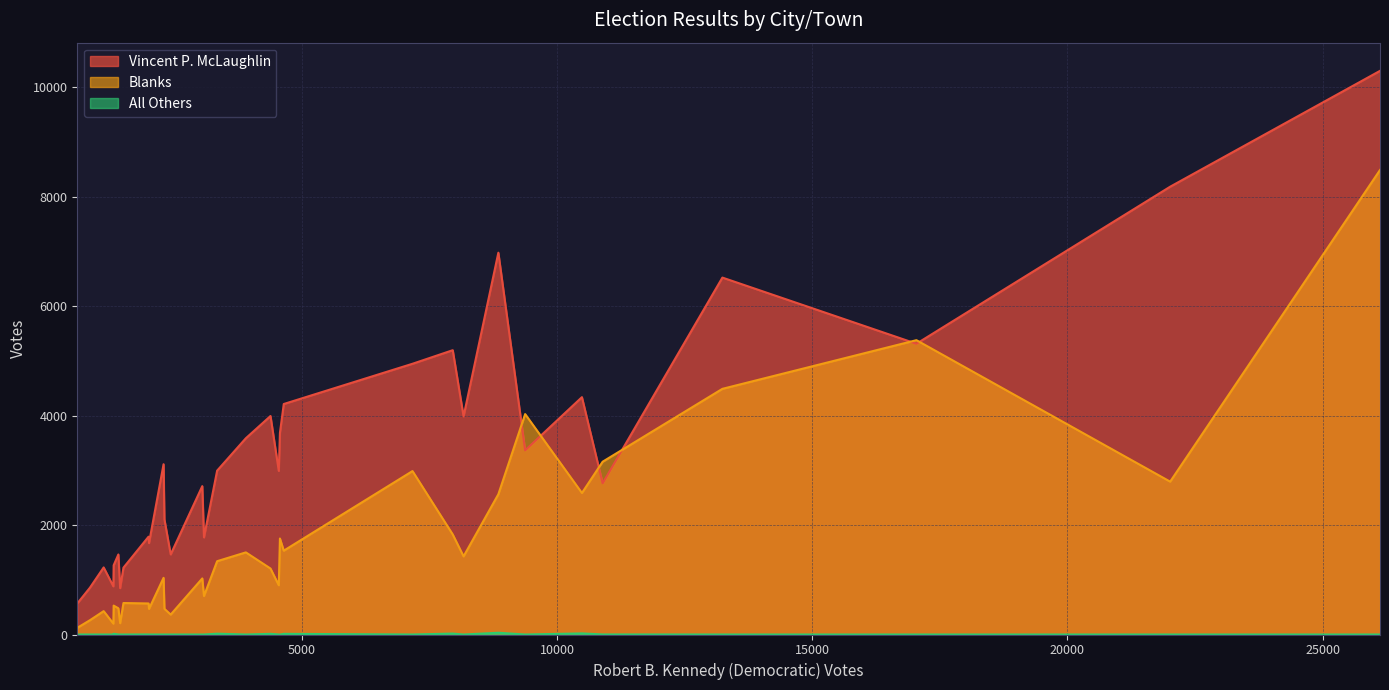

True or false: Blanks and All Others cross at least once.

False